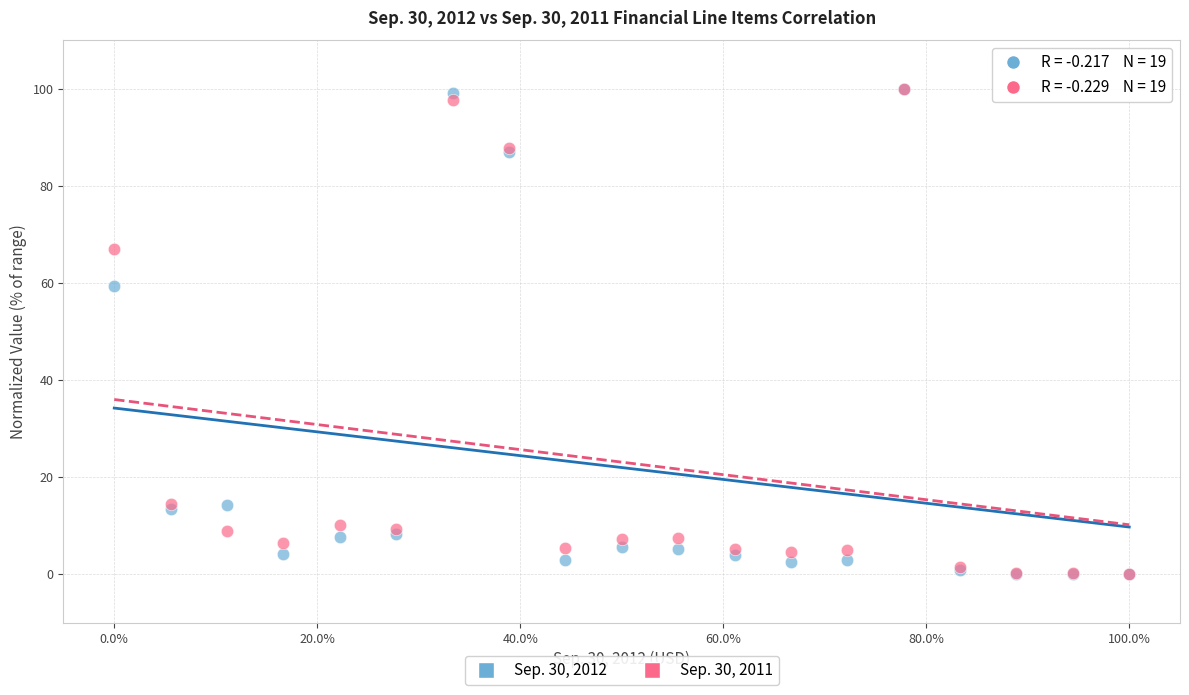

Across all series, what Y value is closest to 50?

59.5